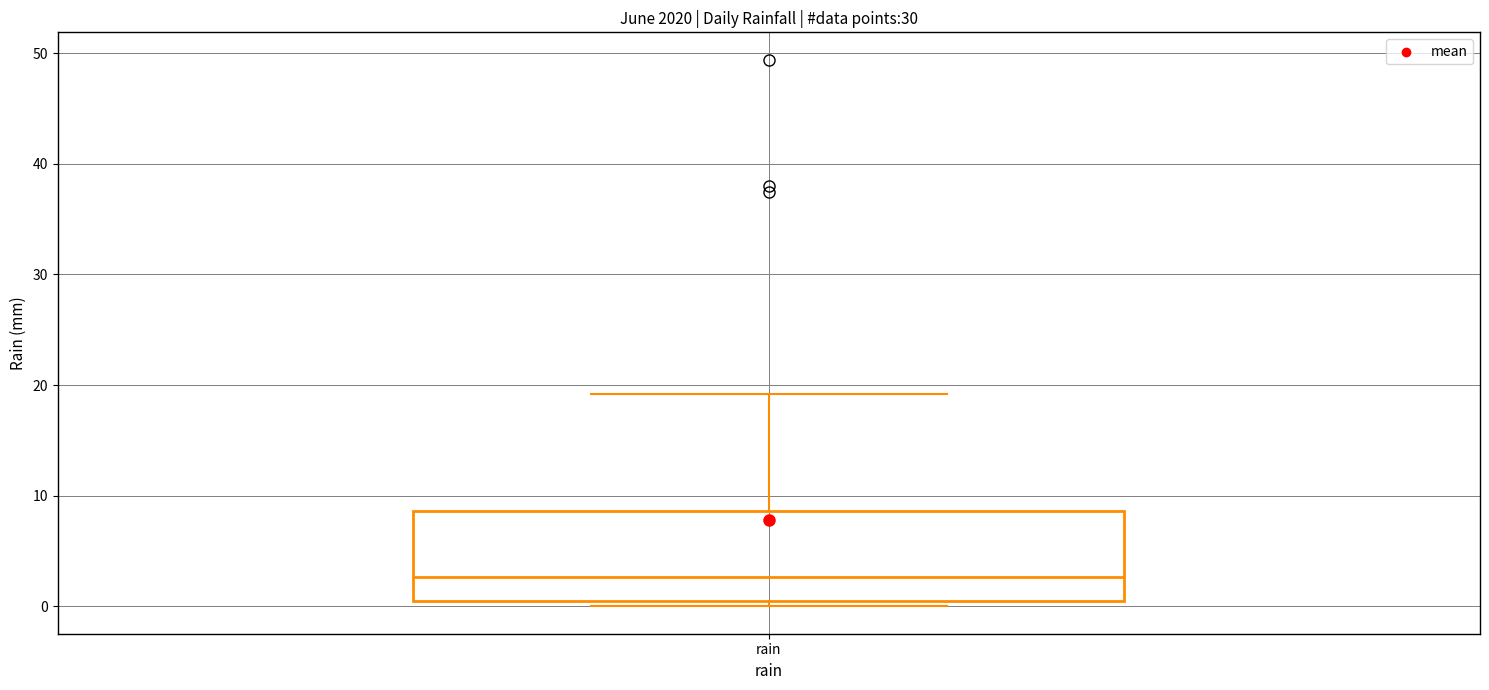

Transcribe this box plot: give where the median line is, the range the box spans, and where the two whiskers end, as read against the y-axis. The values are not printed on the chart, so give them approximately, as read against the axis.

median 3, box 0 to 9, whiskers 0 (just below the box's lower edge) to 19